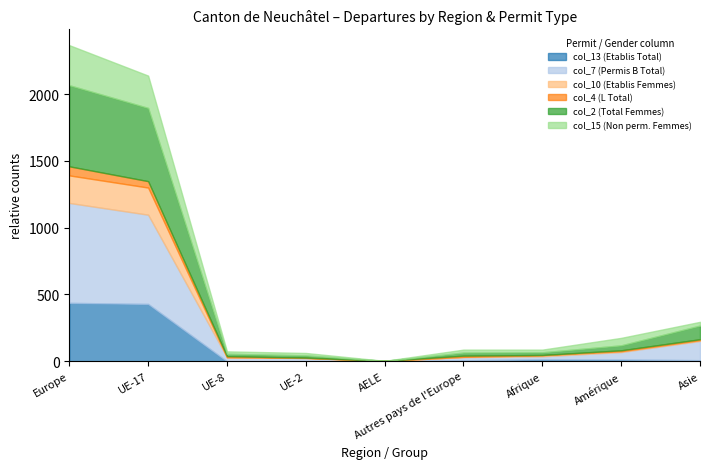

Between Amérique and Autres pays de l'Europe, which is larger?

Amérique